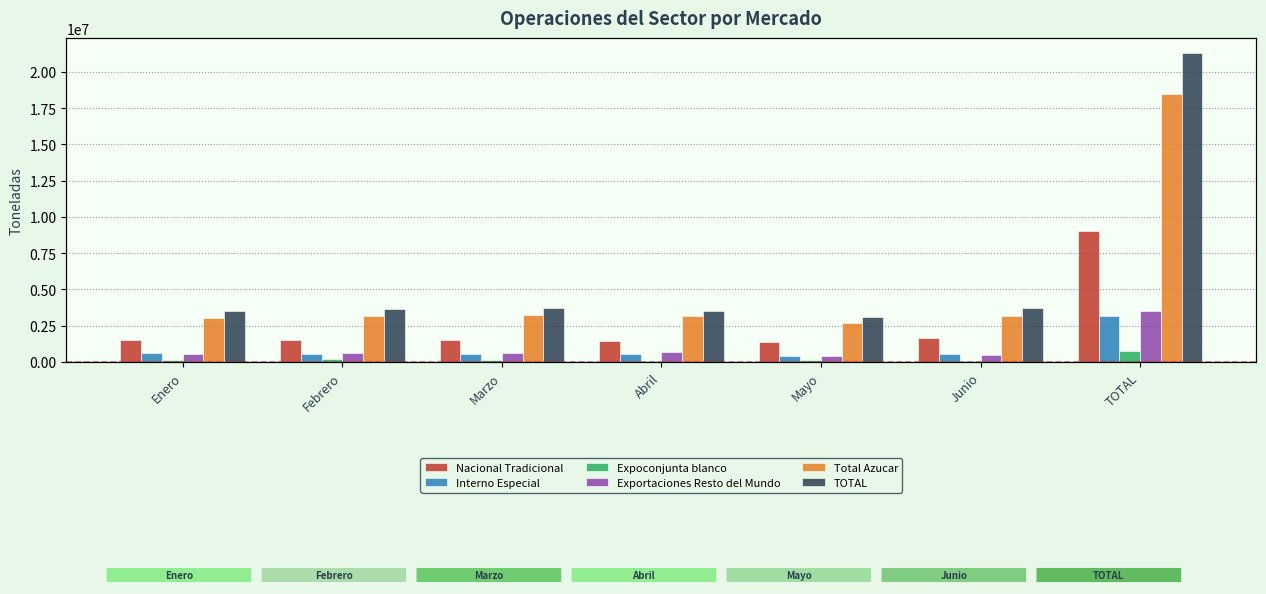

At how many categories does at least one series exceed 2034159?

7